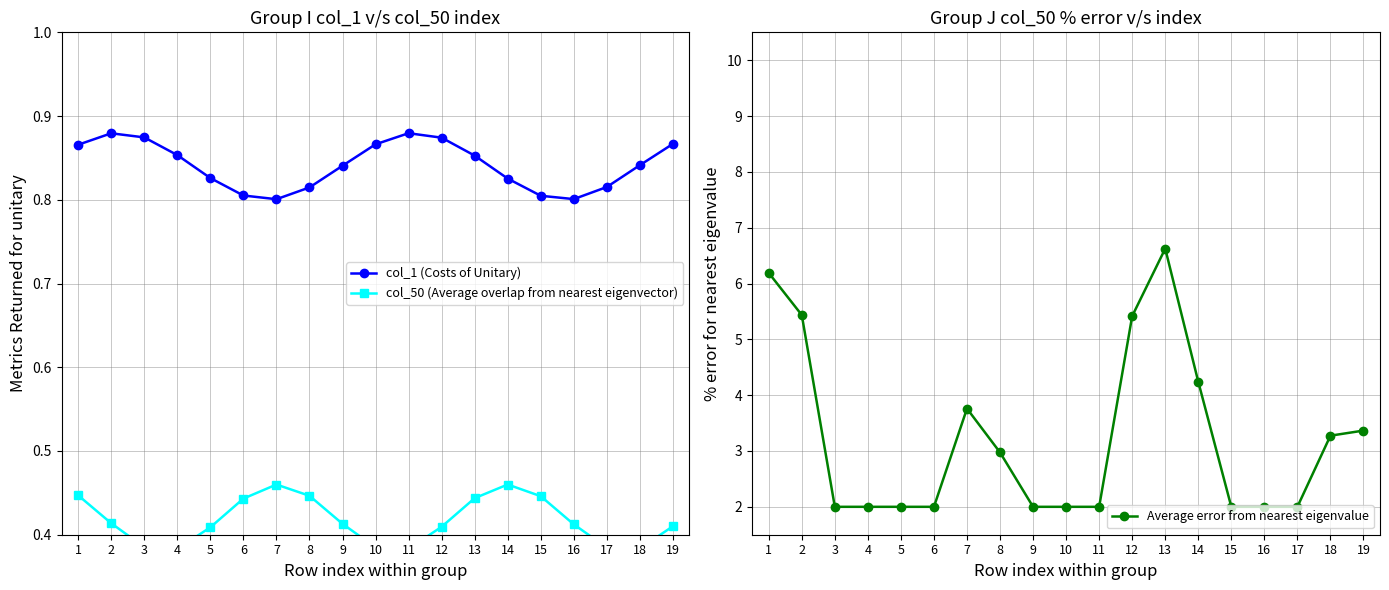

What is the difference between the maximum and minimum values in the Average error from nearest eigenvalue series?

4.6